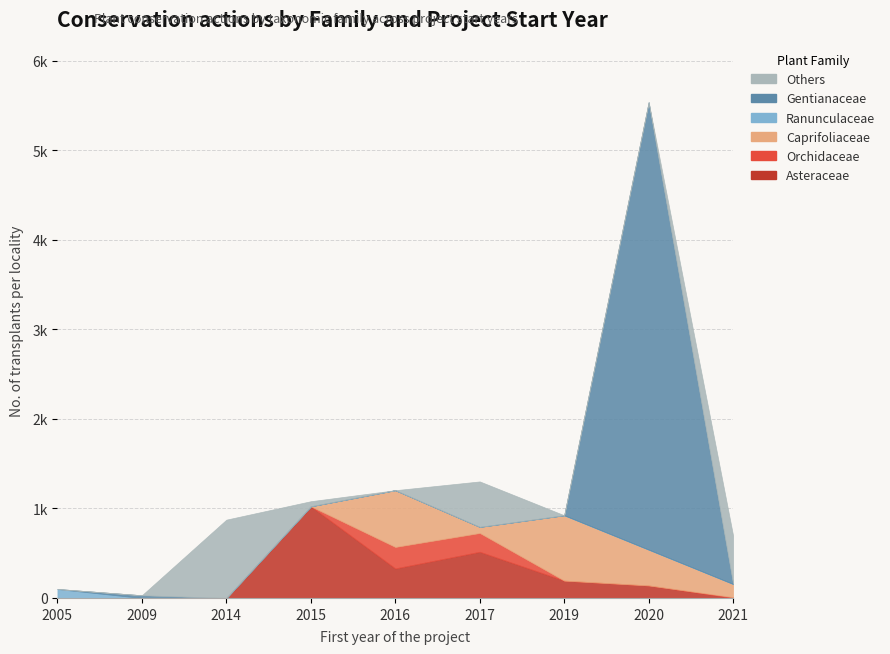

Is the value of Orchidaceae at 2009 greater than the value of Caprifoliaceae at 2017?

No